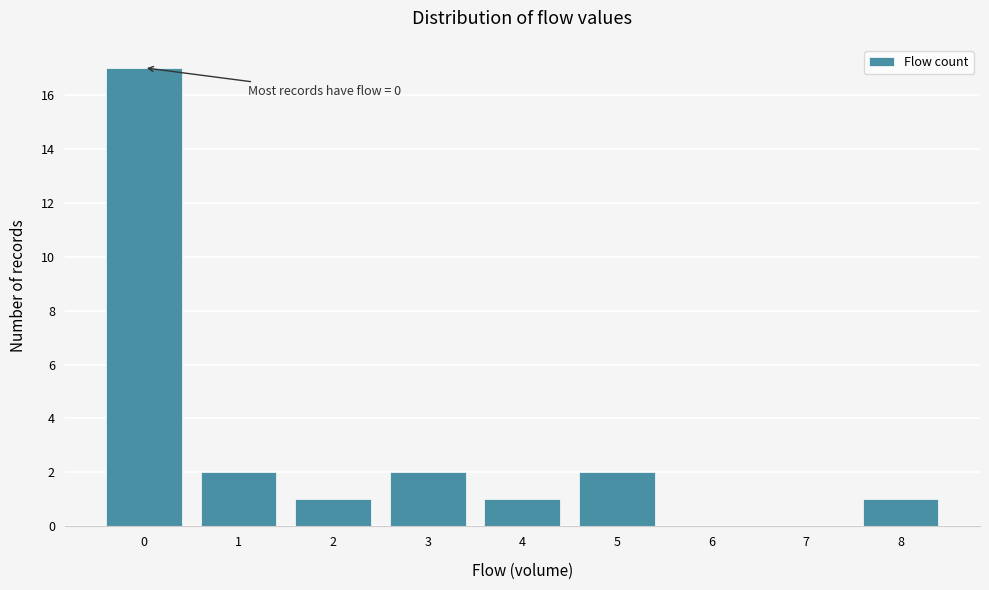

Reading left to right, extract all data points from this chart.

0=17	1=2	2=1	3=2	4=1	5=2	6=0	7=0	8=1